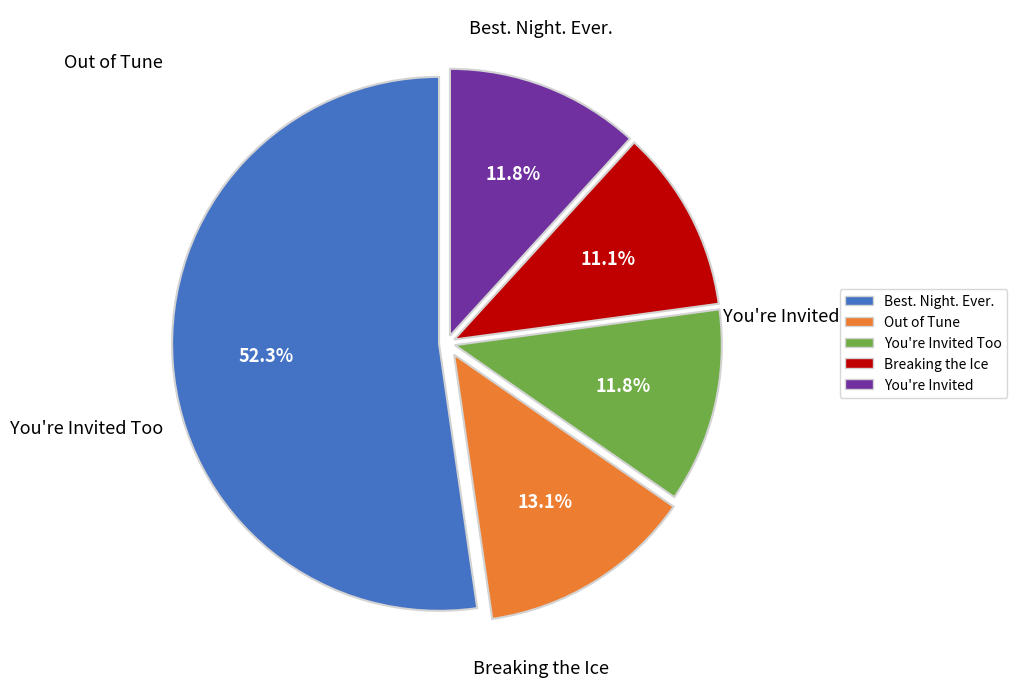

Is there a majority slice in this chart?

Yes